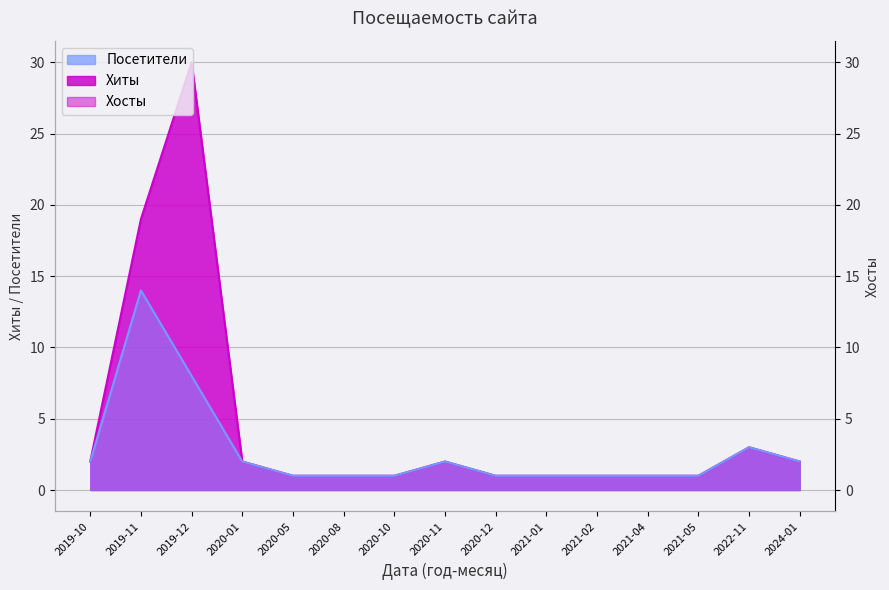

True or false: Посетители has a value of 2 at 2021-05.

False